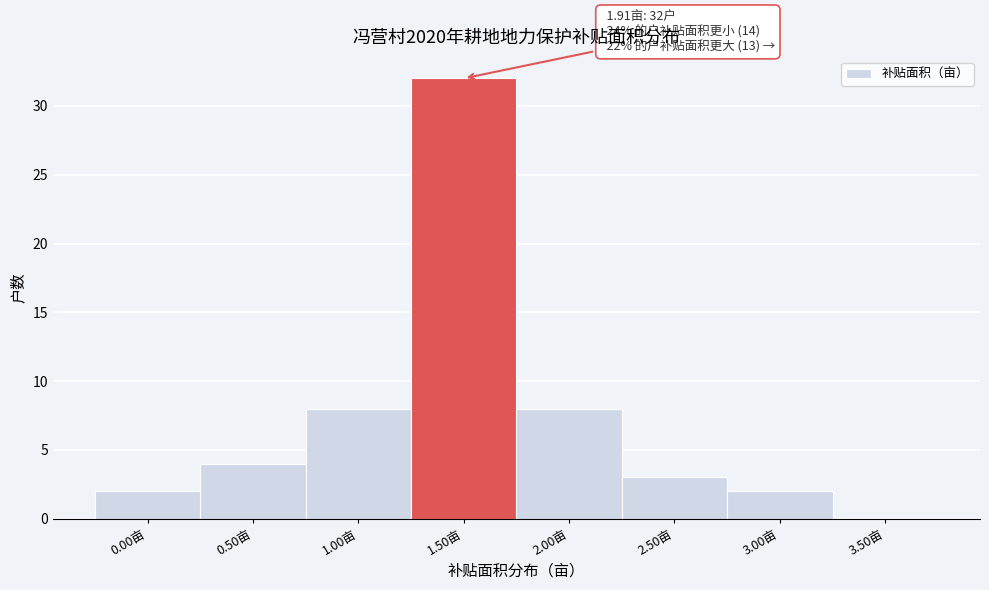

Reading left to right, extract all data points from this chart.

0.00亩=2	0.50亩=4	1.00亩=8	1.50亩=32	2.00亩=8	2.50亩=3	3.00亩=2	3.50亩=0